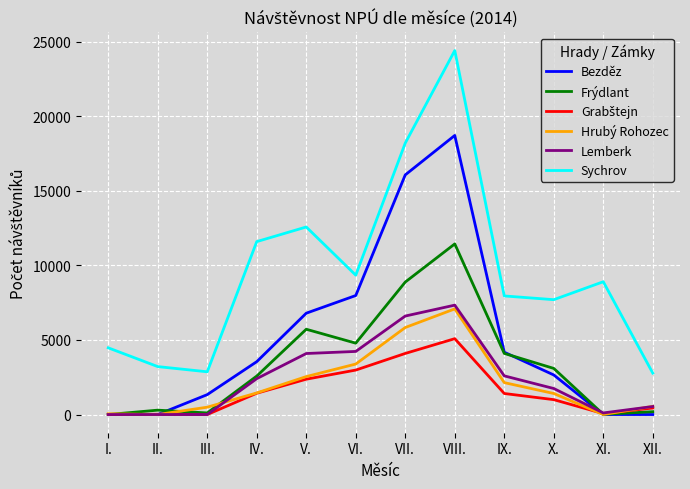

Which series has the largest range (max minus min)?

Sychrov